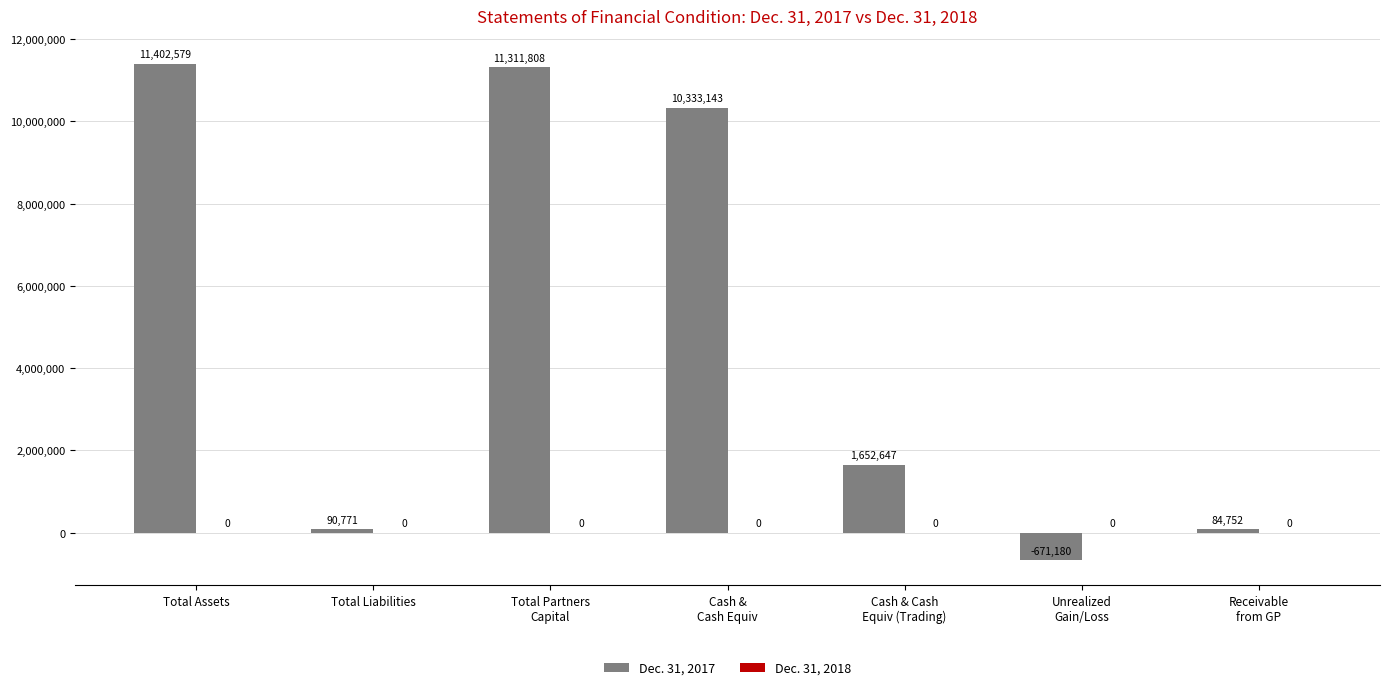

Which label corresponds to the largest value in the chart?

Total Assets